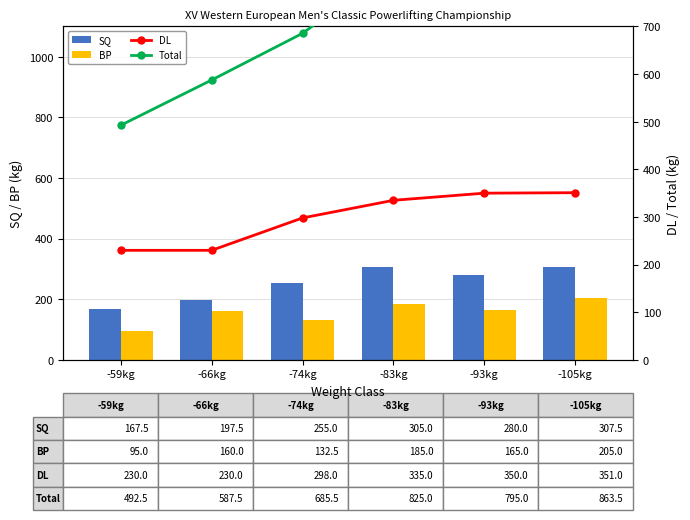

The Total series shows 1411.4 at -93kg. True or false?

False